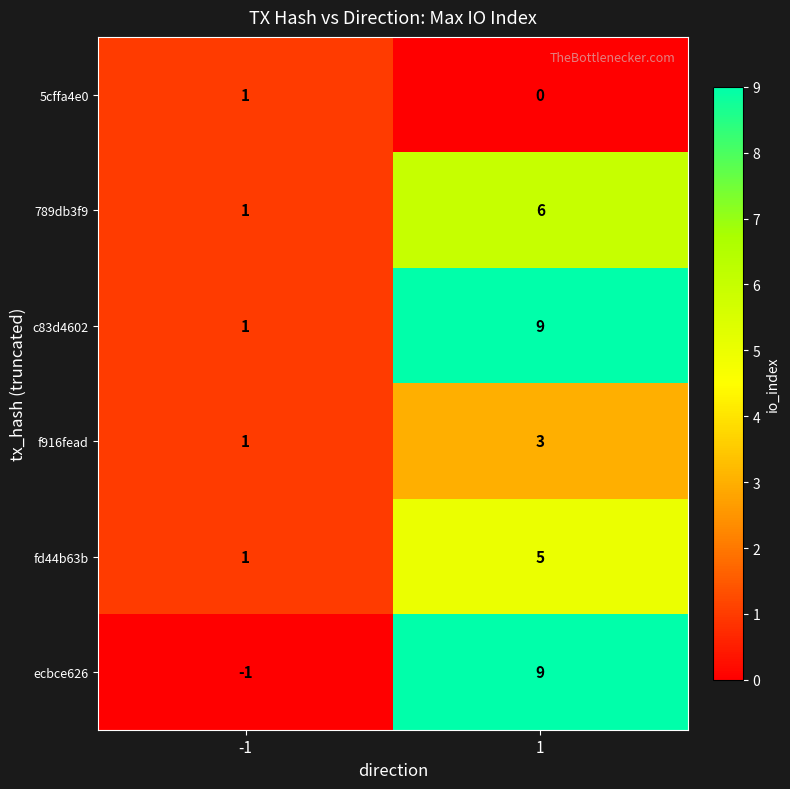

What is the sum of all f916fead values?

4